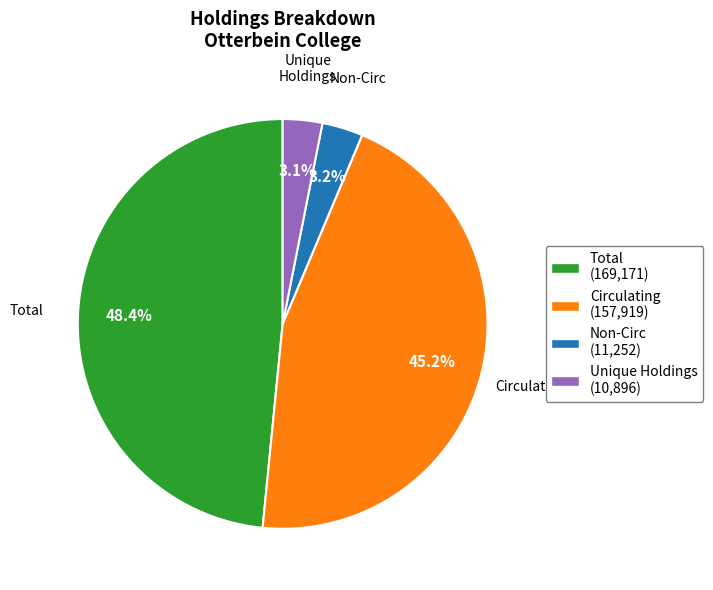

What is the largest slice in the pie chart?

Total